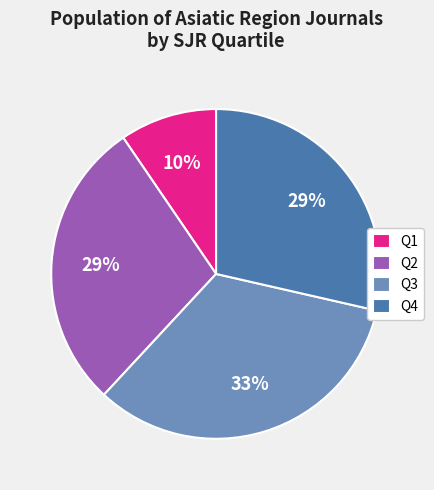

Which has a higher value, Q1 or Q4?

Q4